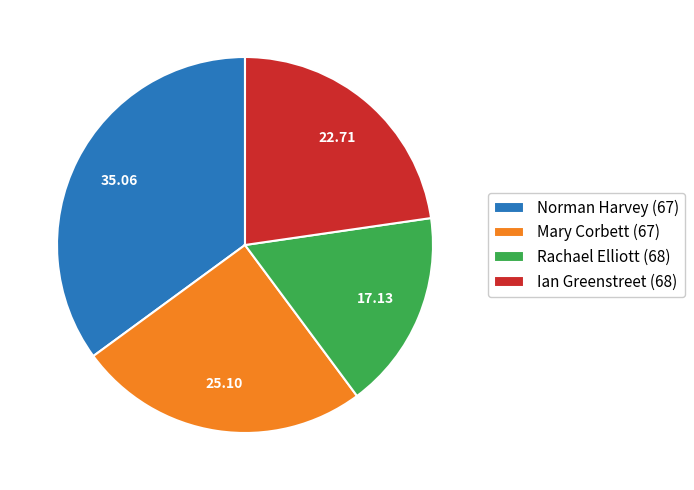

Is the sum of Mary Corbett (67) and Norman Harvey (67) greater than half?

Yes